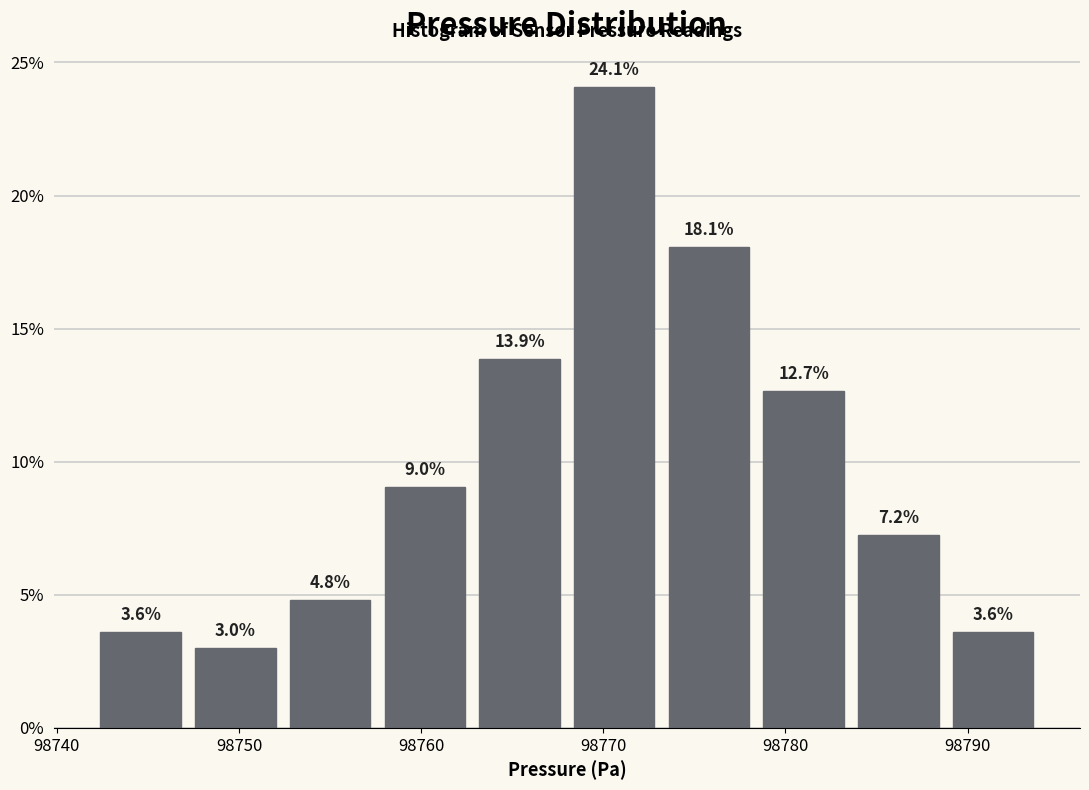

Over which range of the x-axis is the bar tallest?

98768.0 to 98773.2